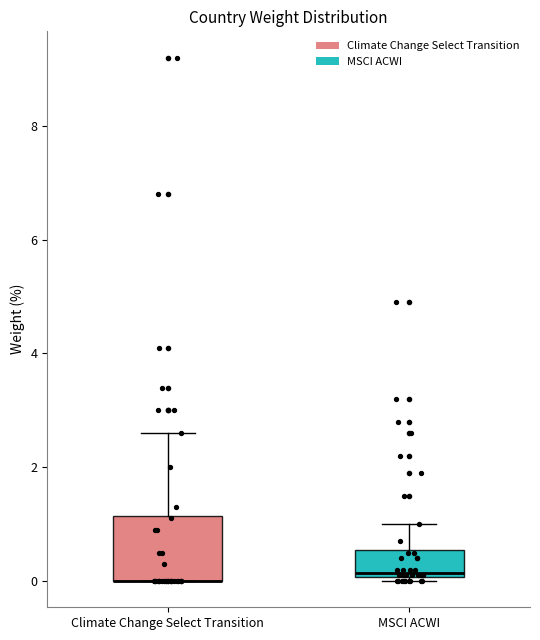

Reading left to right, transcribe this box plot: for each box, give where its median line is, the range the box spans, and where its two whiskers end, as read against the y-axis. The values are not printed on the chart, so give them approximately, as read against the axis.

Climate Change Select Transition: median 0.0 (drawn on the box's lower edge), box 0.0 to 1.2, whiskers 0.0 to 2.6
MSCI ACWI: median 0.2, box 0.0 to 0.6, whiskers 0.0 (just below the box's lower edge) to 1.0